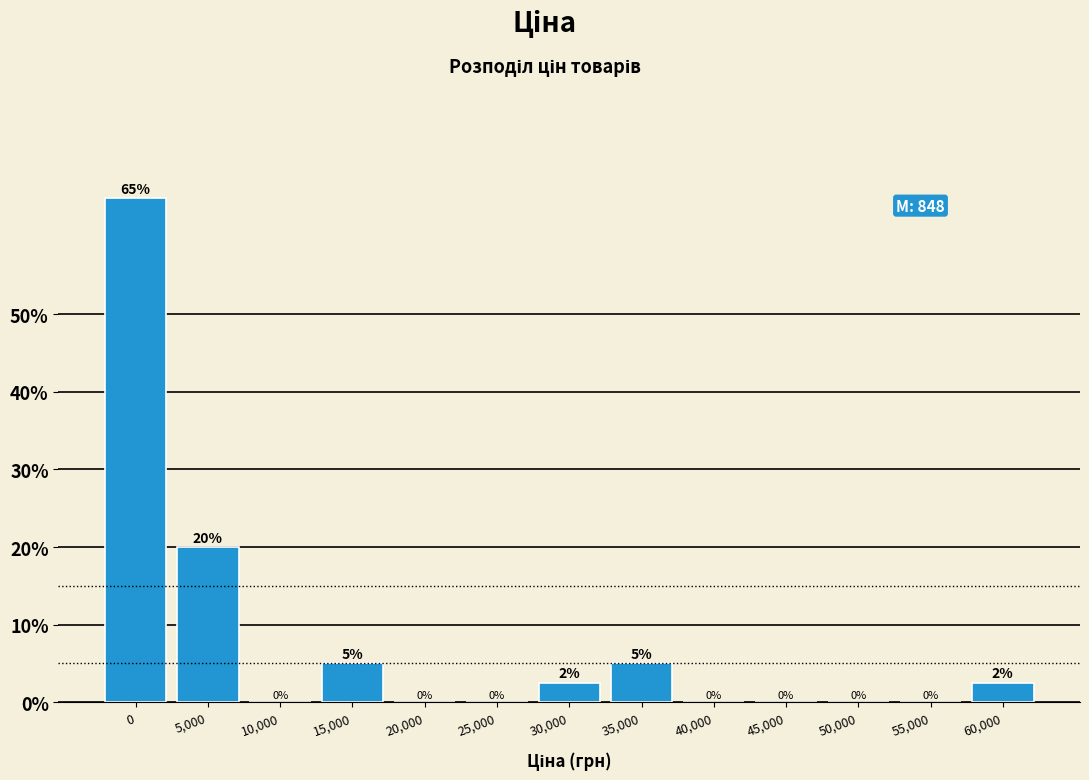

What is the change in value from 15,000 to 25,000?

-5.0